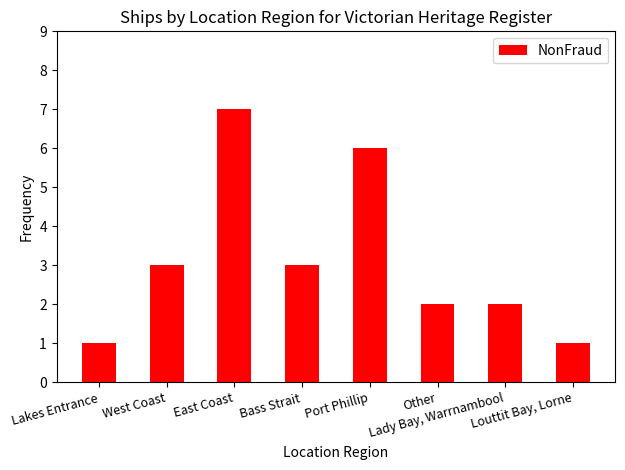

Count the values in the range 2 to 6.

5